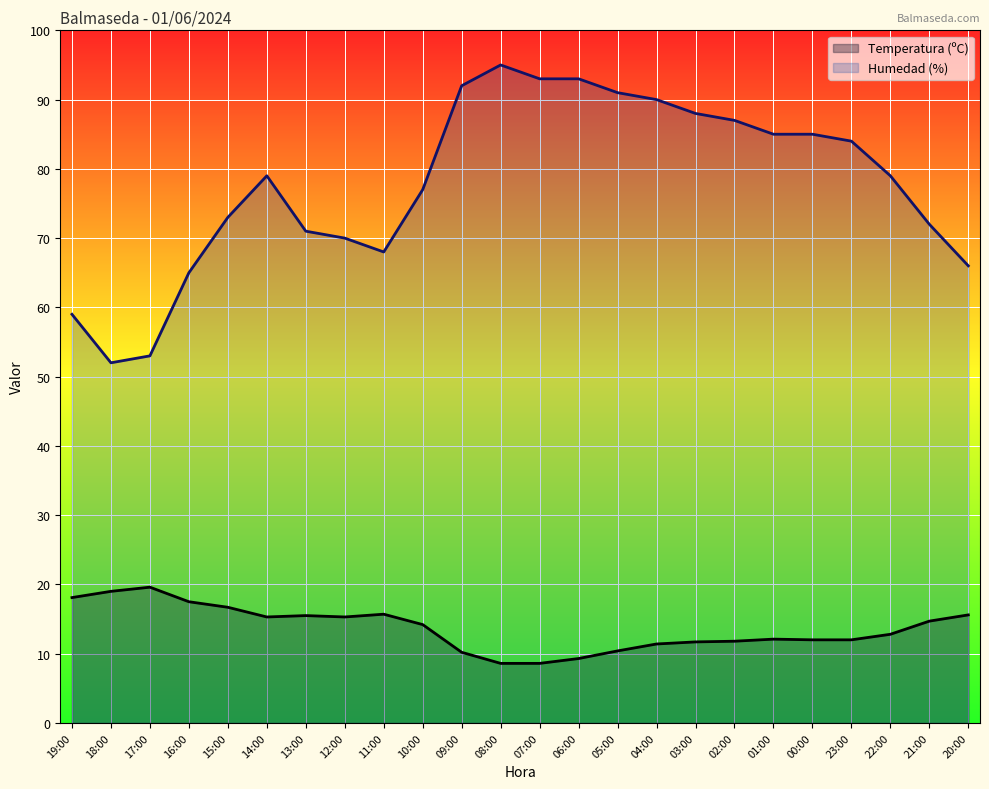

List the series in order of their overall mean, highest first.

Humedad (%), Temperatura (ºC)